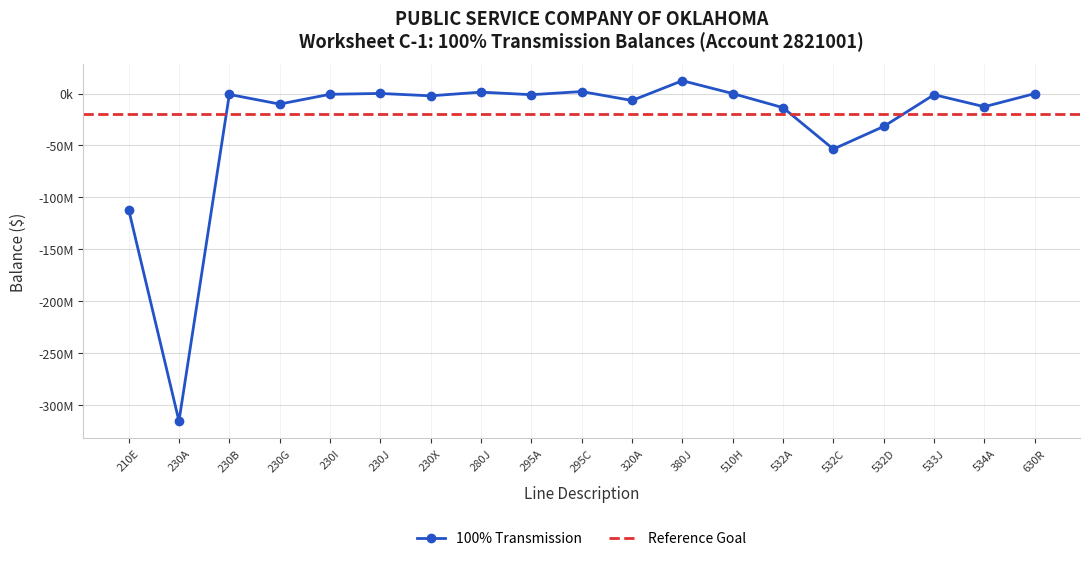

How many data points are above -1146846?

9